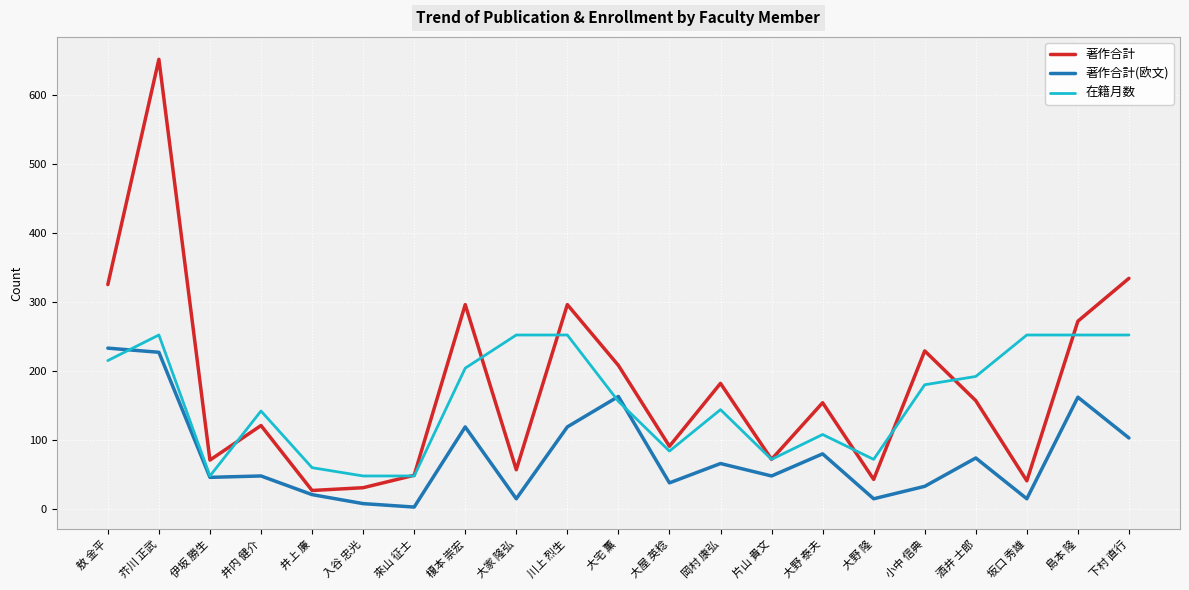

True or false: 著作合計(欧文) and 在籍月数 intersect in this chart.

True